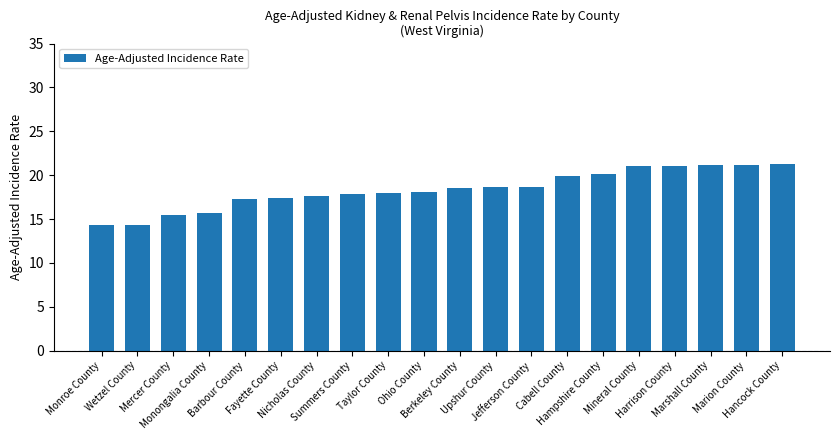

Is it true that the value at Mineral County is 21.0?

True